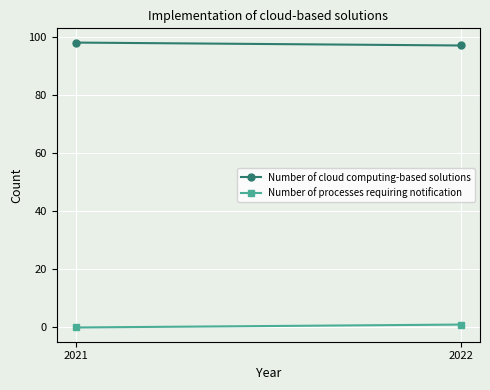

What is the average value of the Number of cloud computing-based solutions series?

98